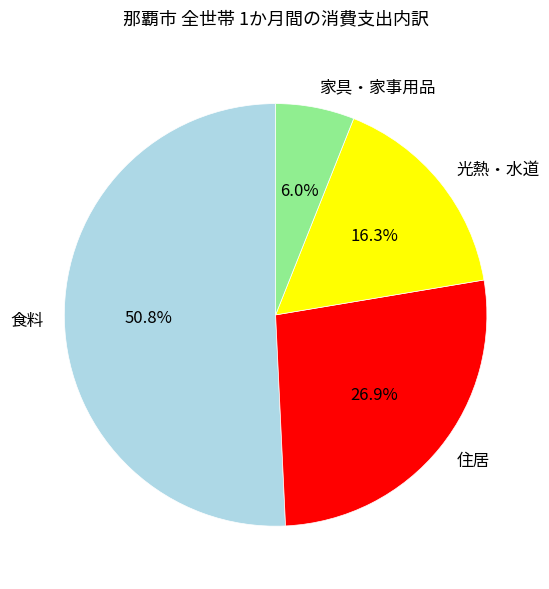

Rank the categories by value from highest to lowest.

食料, 住居, 光熱・水道, 家具・家事用品